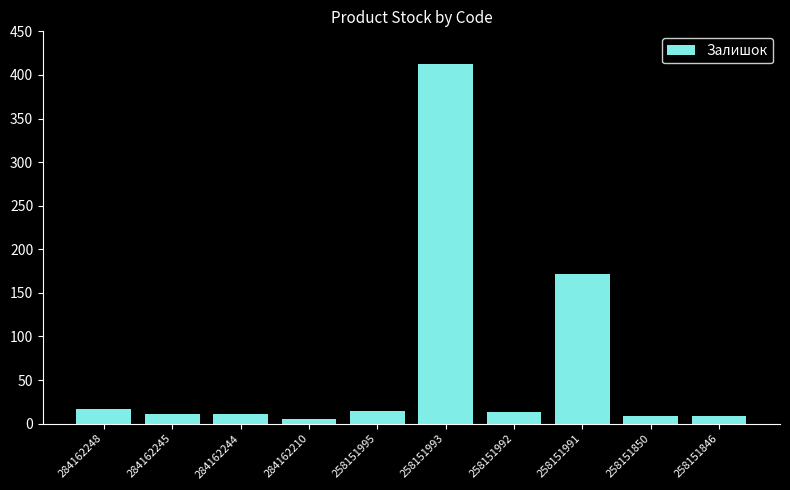

What is the ratio of the value at 284162248 to the value at 258151850?

1.9